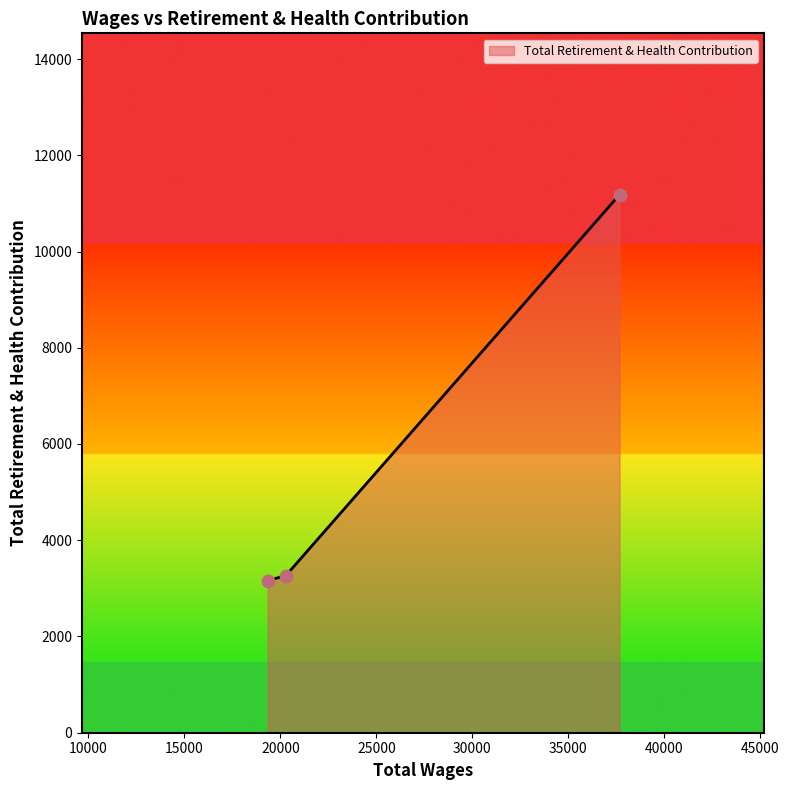

What is the average value?

5869